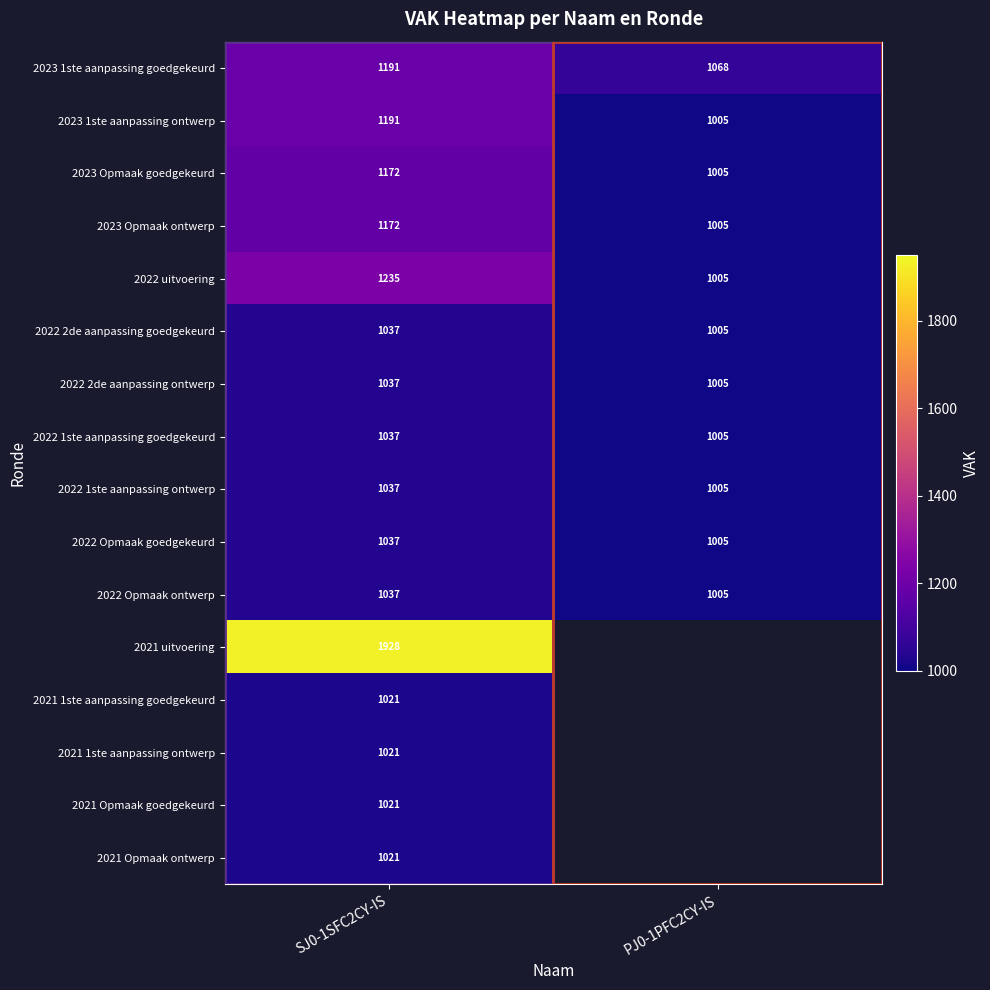

What is the average value of the 2022 1ste aanpassing ontwerp series?

1021